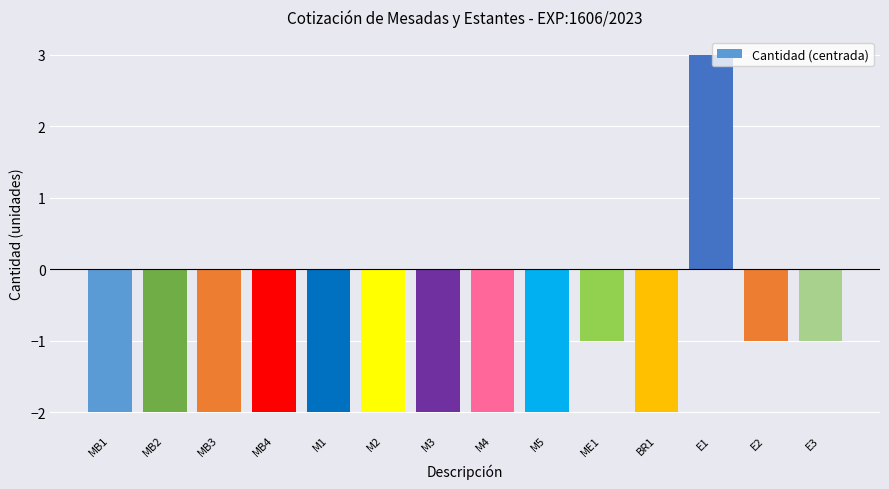

Reading left to right, what are all the values shown in this chart?

MB1=-2	MB2=-2	MB3=-2	MB4=-2	M1=-2	M2=-2	M3=-2	M4=-2	M5=-2	ME1=-1	BR1=-2	E1=3	E2=-1	E3=-1